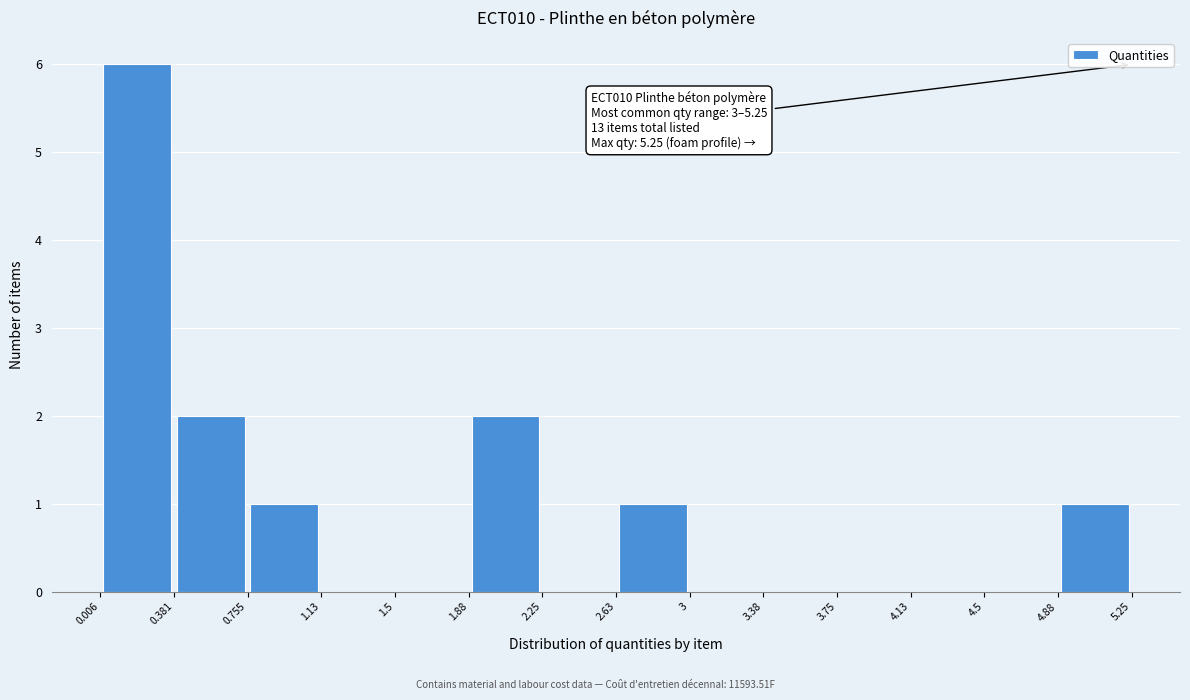

Over which range of the x-axis is the bar tallest?

0.006 to 0.381